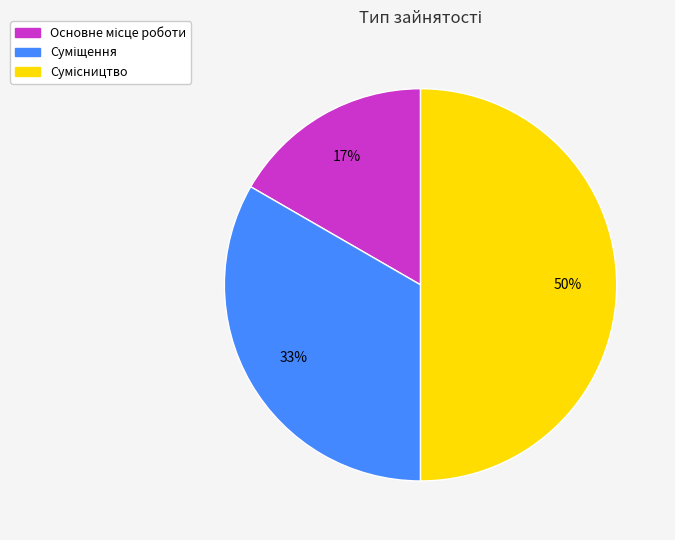

To the nearest percent, what is the difference between the largest and smallest slice percentages?

33%